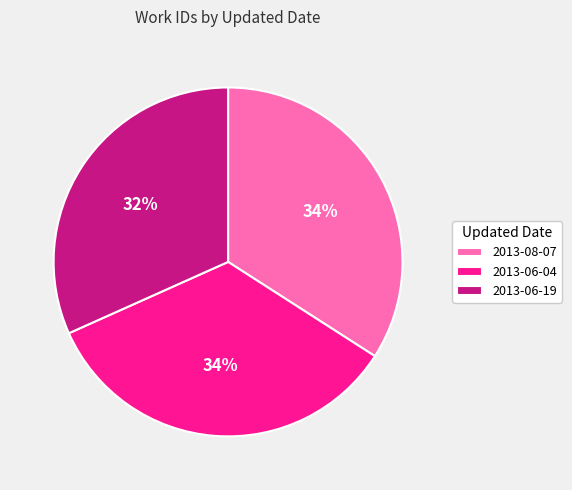

Do 2013-08-07 and 2013-06-19 together represent more than half of the pie?

Yes